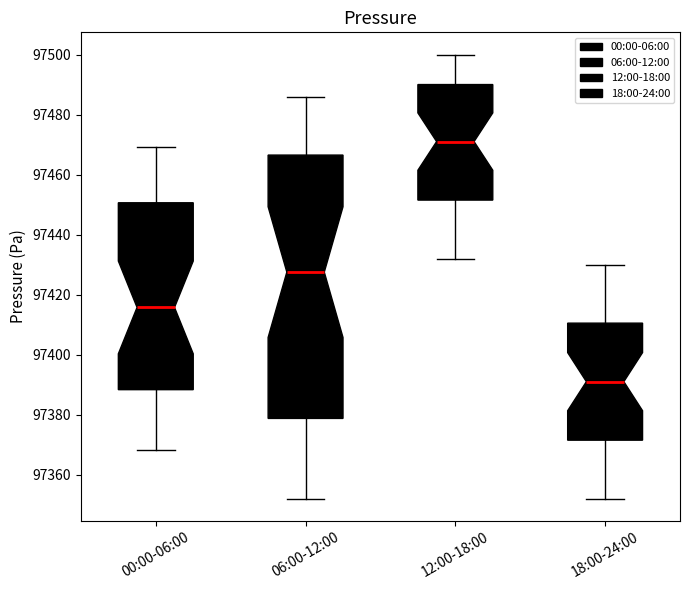

Which box has the highest median line?

12:00-18:00